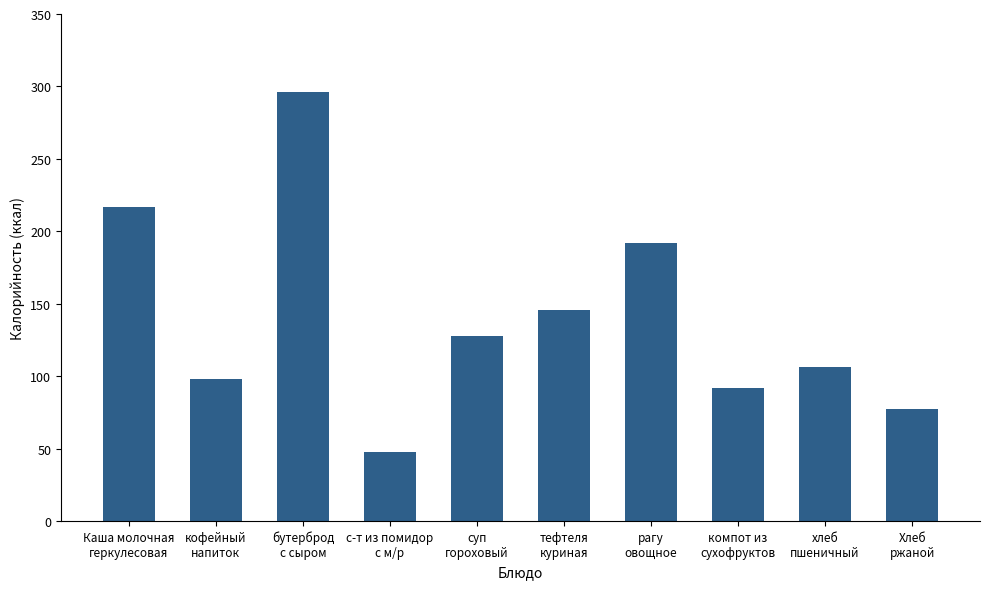

What is the average value?

140